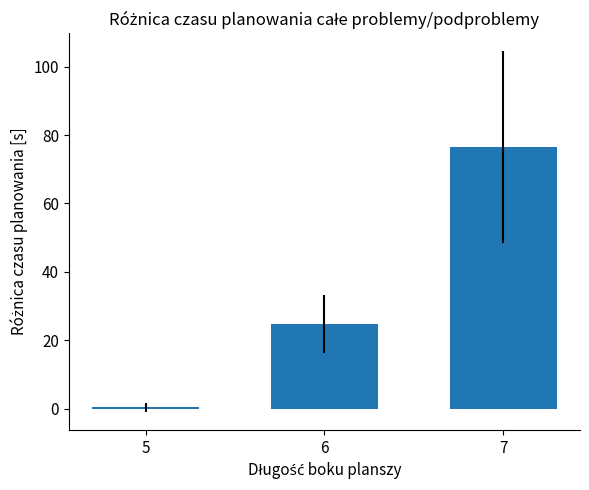

The chart shows a value of 0.5 at 5. True or false?

True